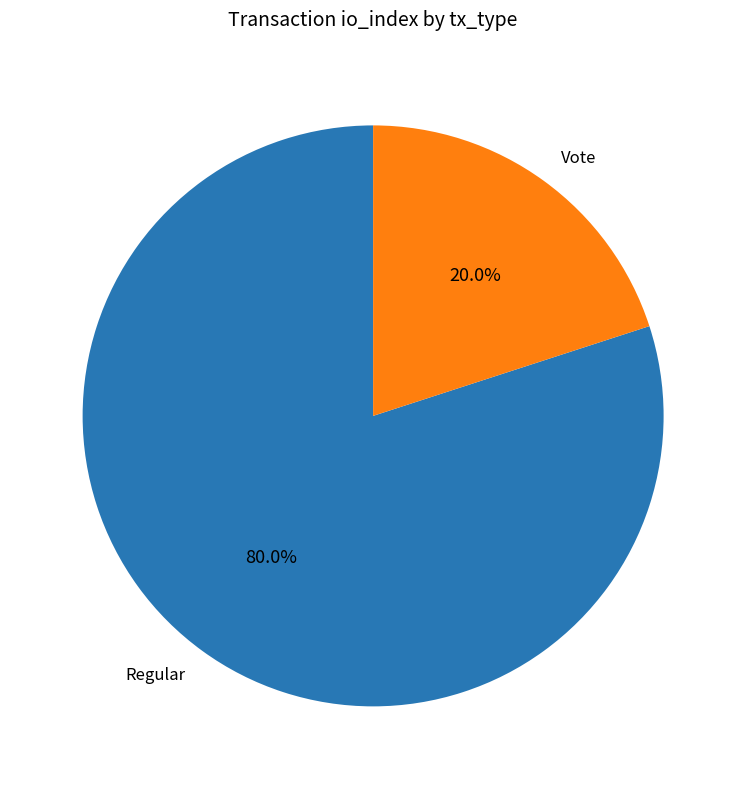

Is there a majority slice in this chart?

Yes